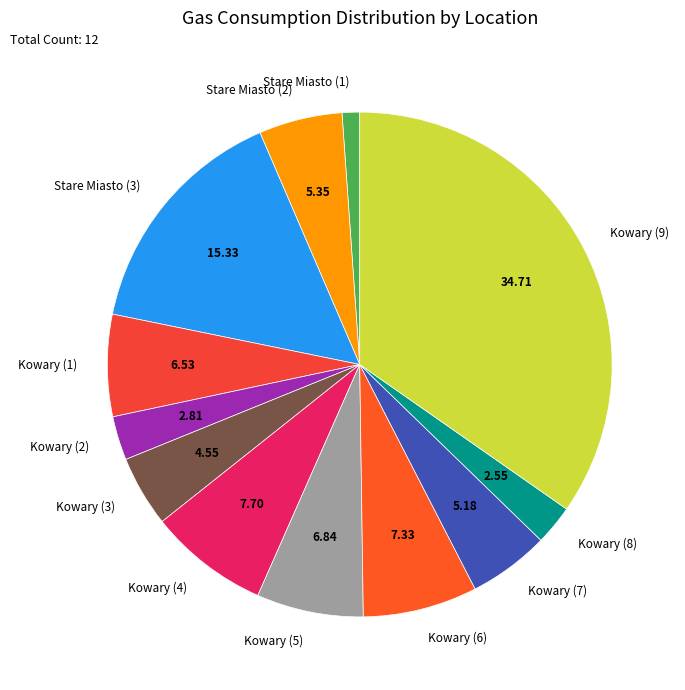

Does Kowary (9) represent more than half of the total?

No